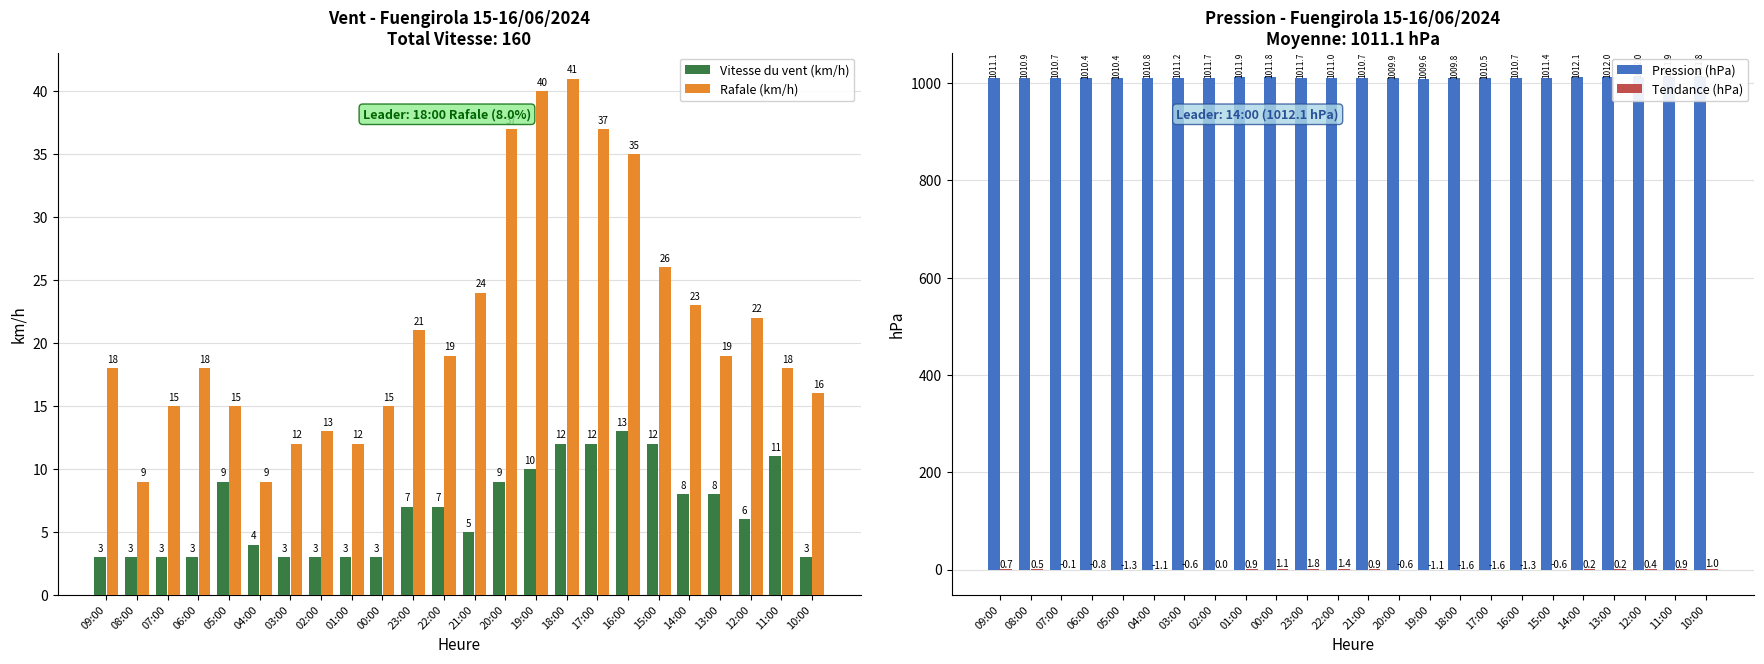

Between 08:00 and 01:00, which series saw the biggest shift?

Rafale (km/h)